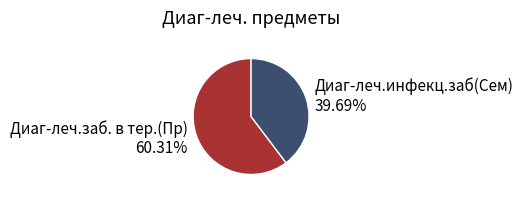

Does Диаг-леч.инфекц.заб(Сем) account for over 50% of the chart?

No